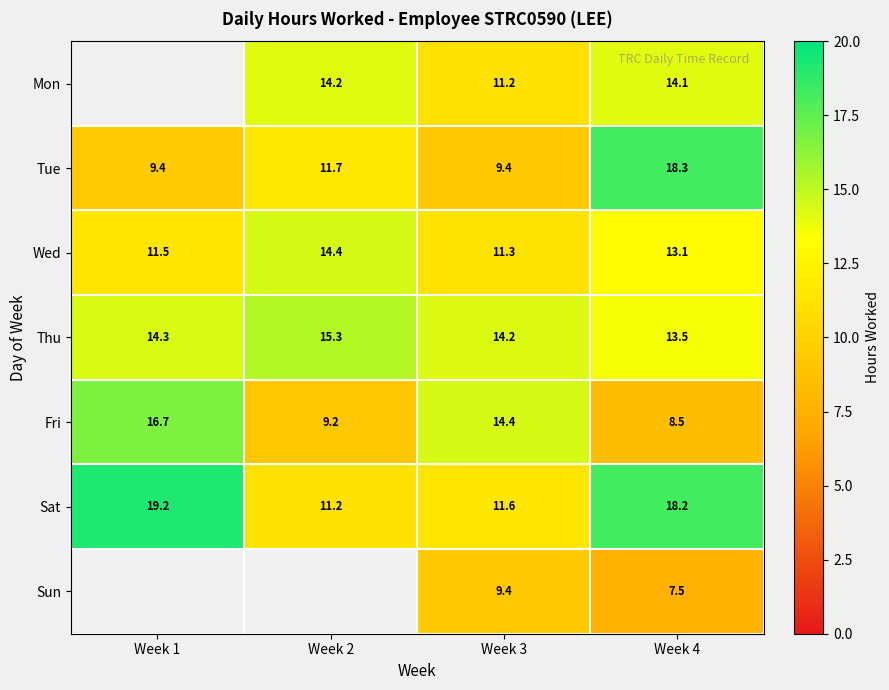

Which series changed the most between Week 3 and Week 4?

Tue